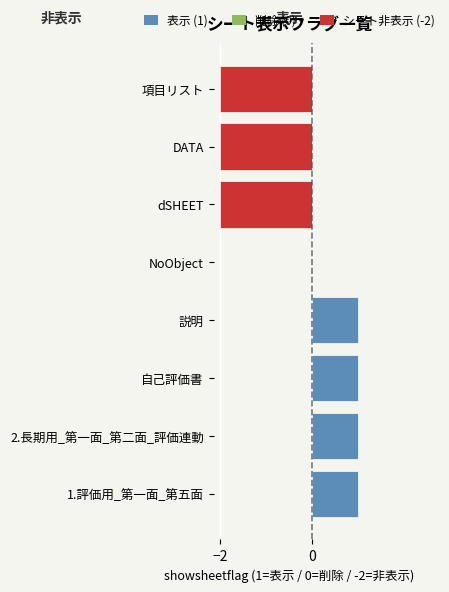

Between dSHEET and 項目リスト, which is larger?

dSHEET